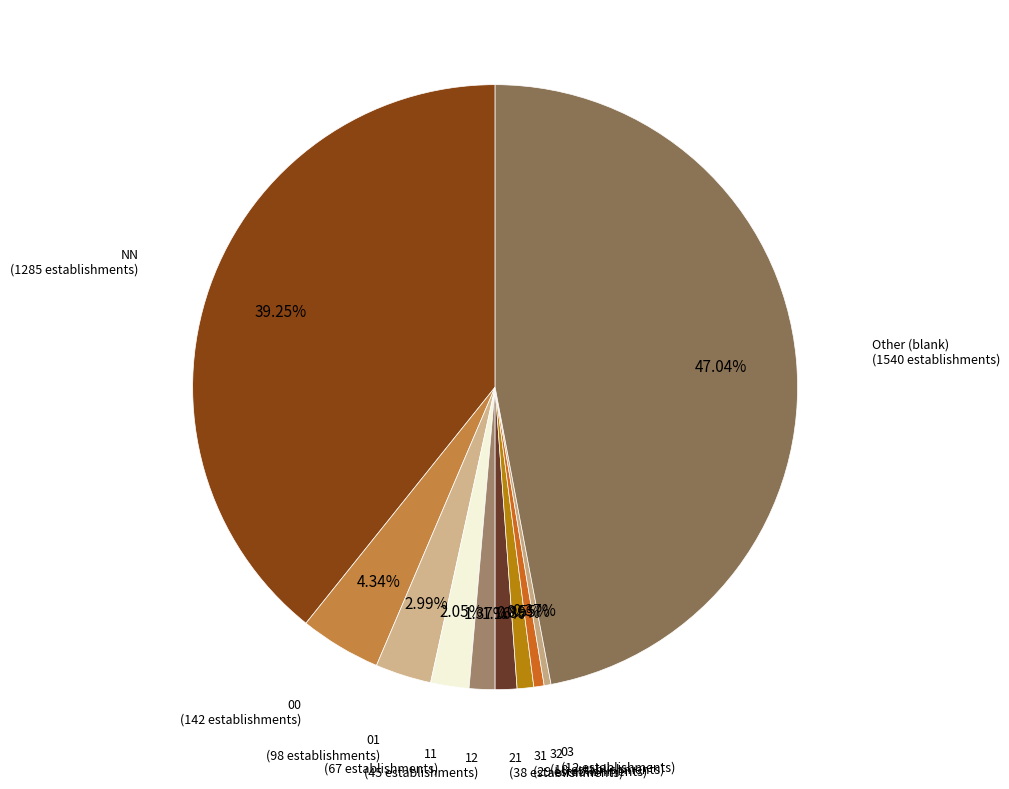

How many slices are in this pie chart?

10